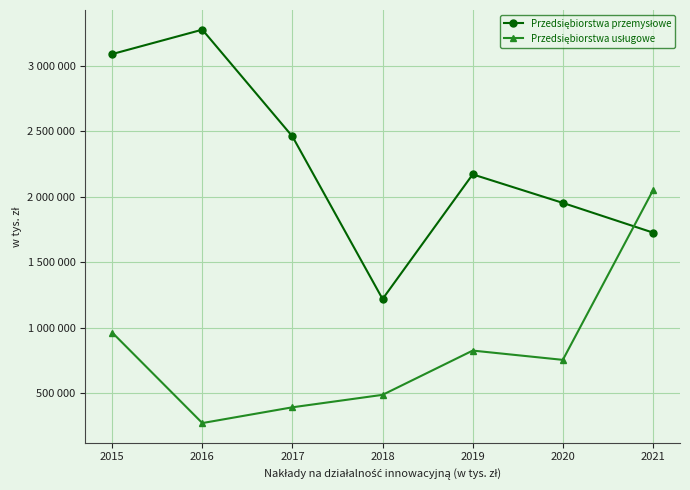

Does the chart have visible grid lines?

Yes